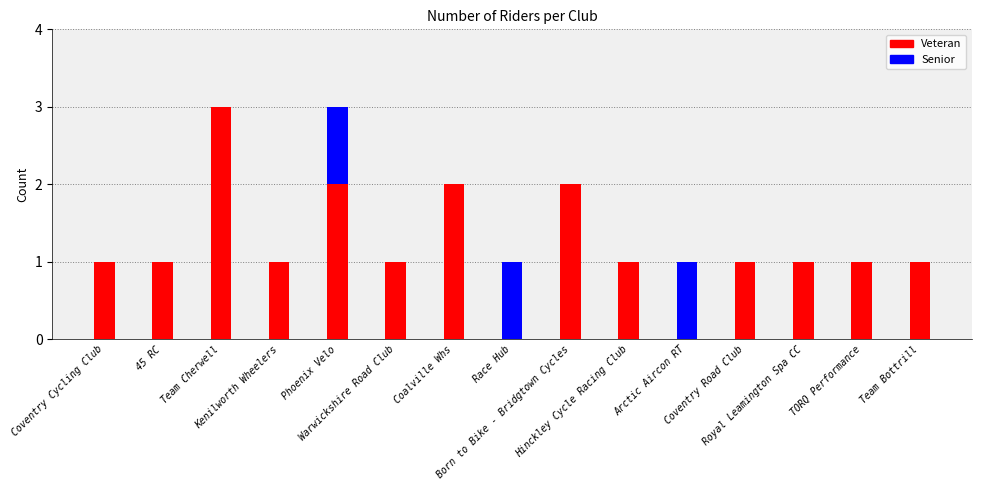

How many data points does each series have?

15